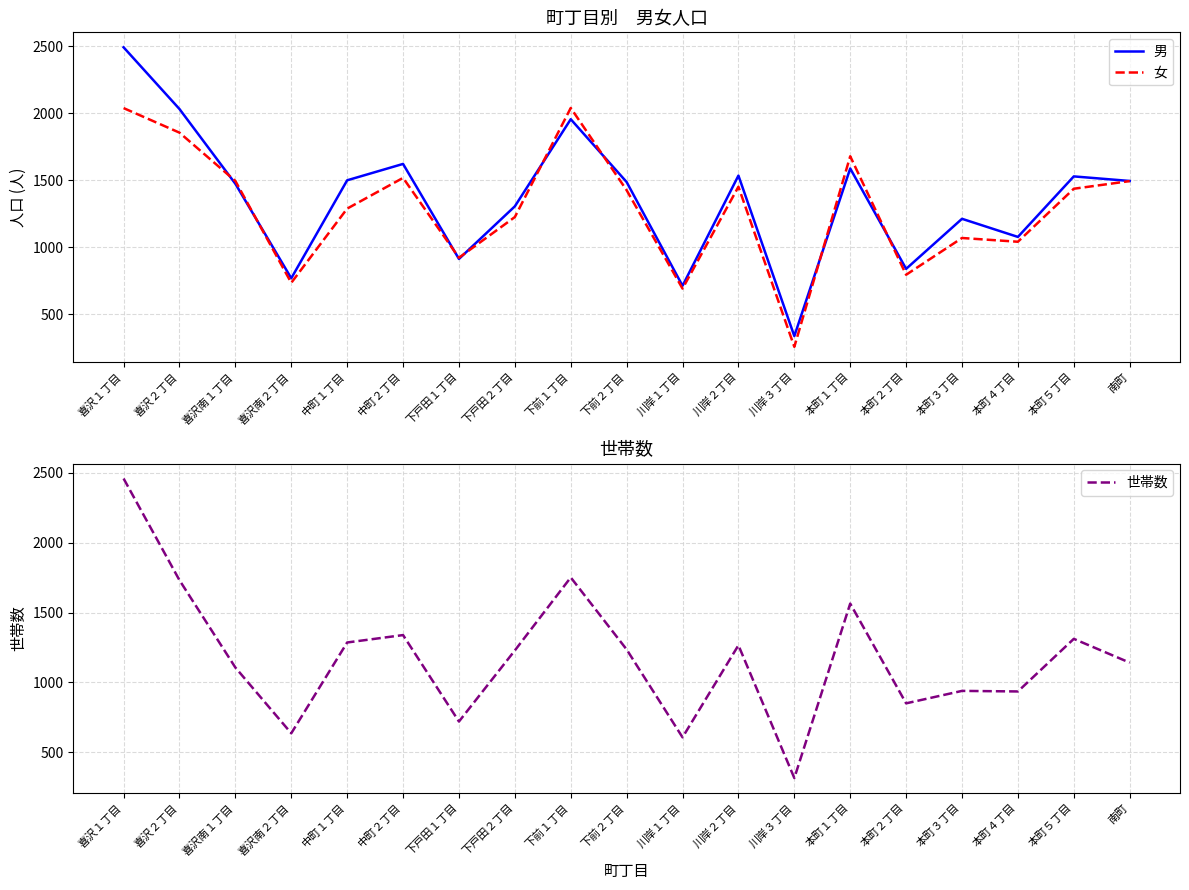

Which series has the largest total across all categories?

男